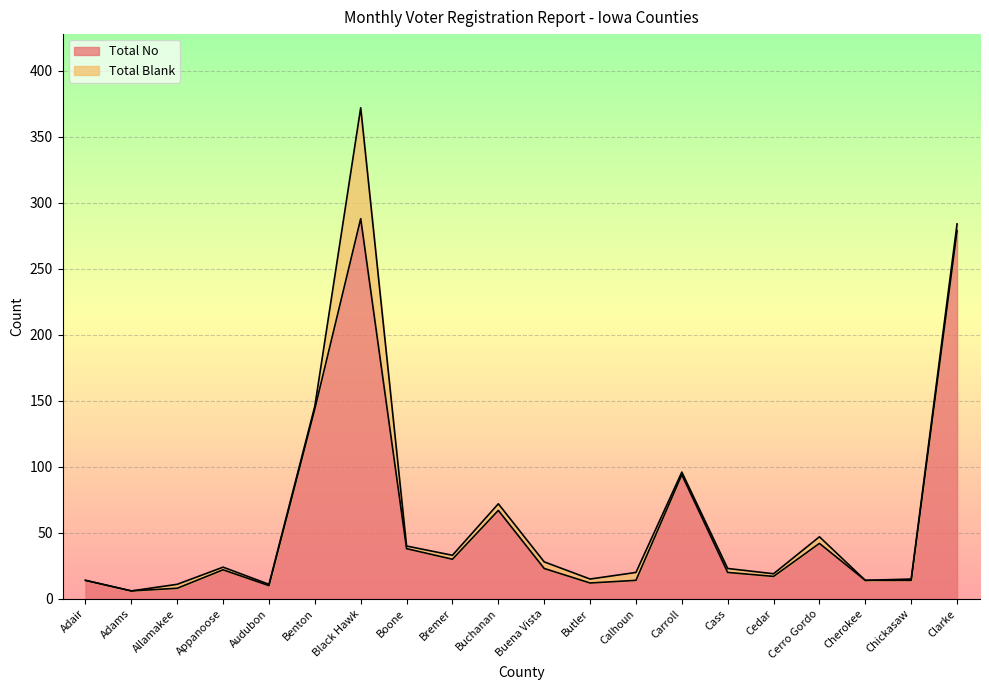

What is the maximum value for Total No?

288